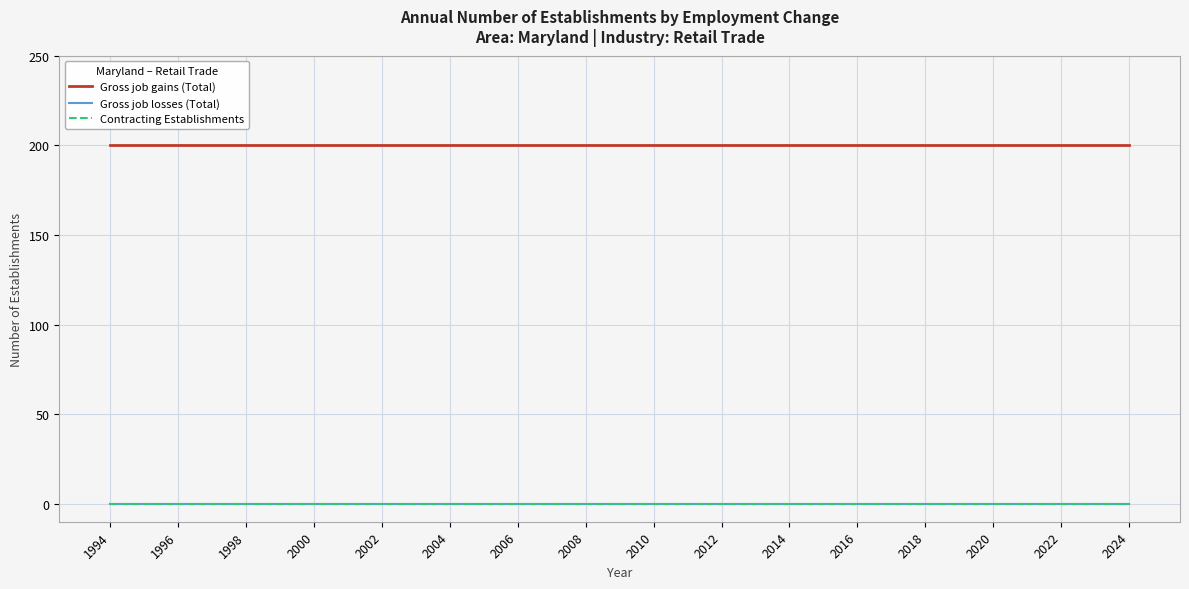

Is this an area chart (filled region under the line)?

No